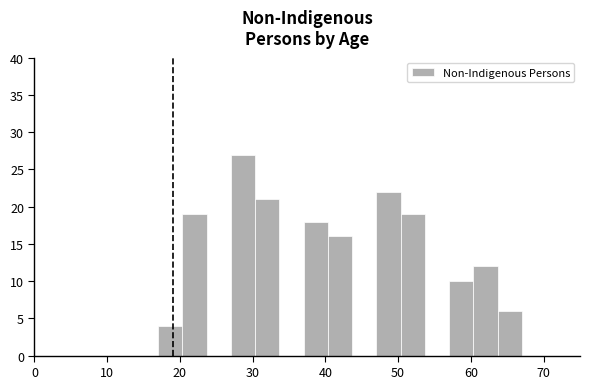

Read against the x-axis, roughly where is the centre of the tallest bar?

29